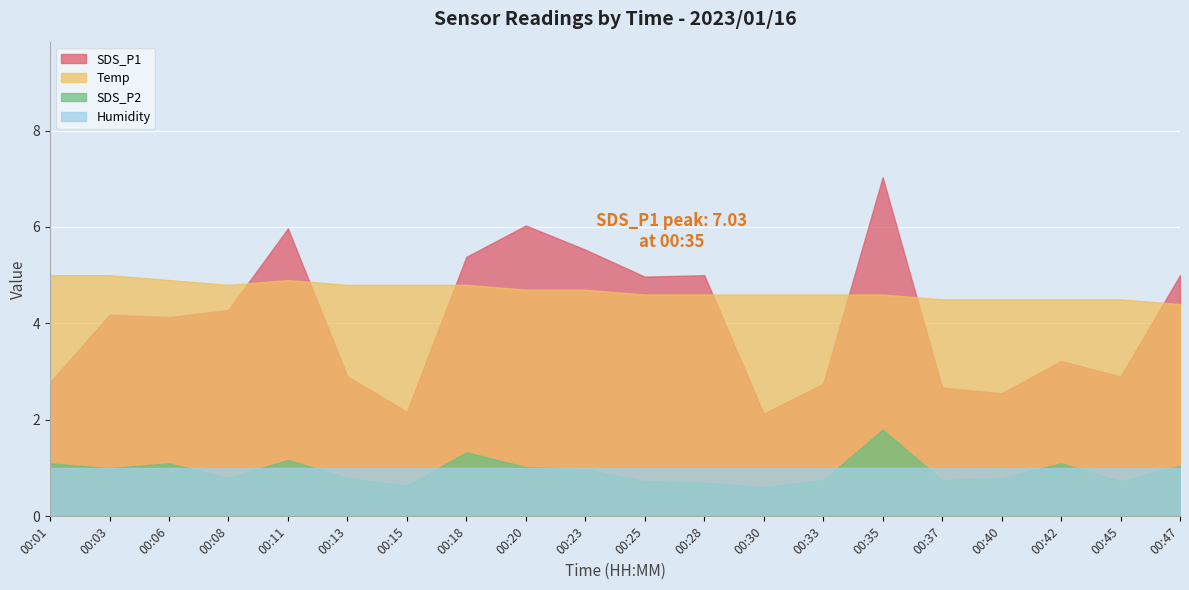

At which label does SDS_P1 first exceed 4?

00:03